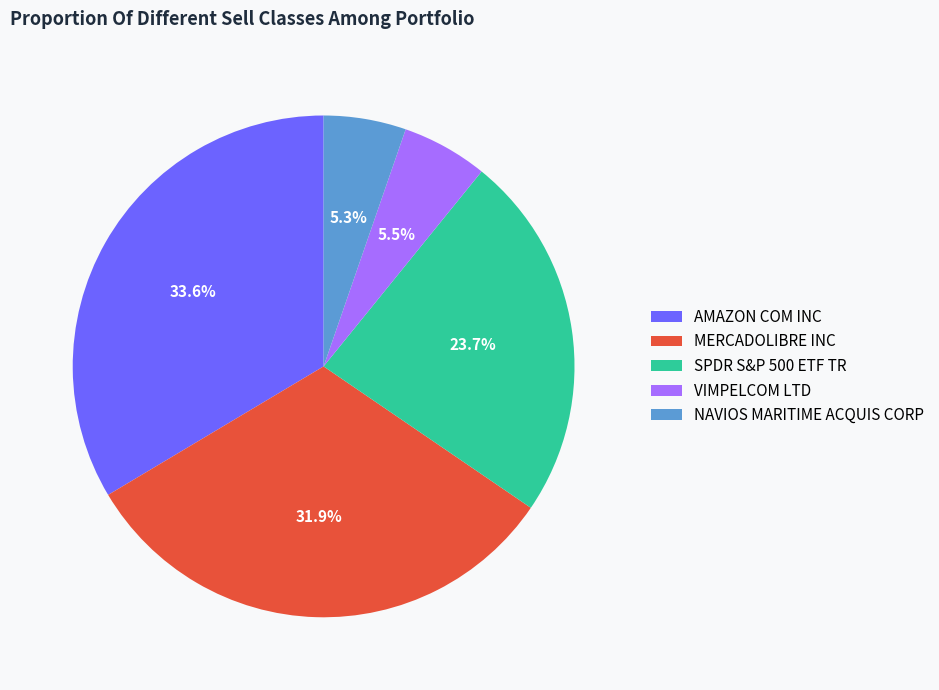

To the nearest percent, what percentage of the pie is NAVIOS MARITIME ACQUIS CORP?

5%